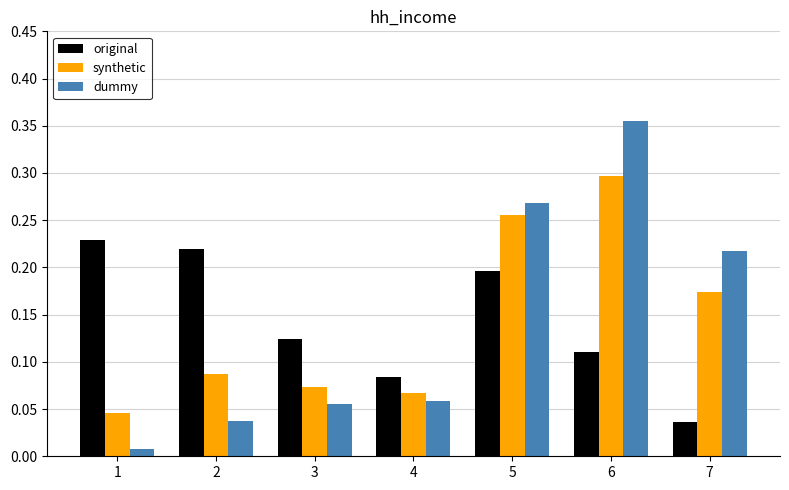

Where is original nearest to the value 0?

7